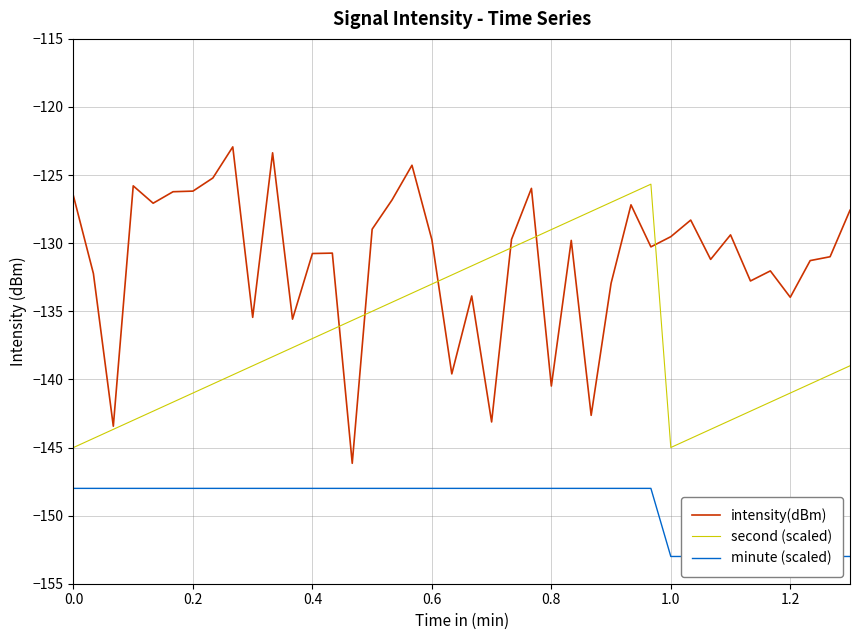

What is the minimum value shown in the chart?

-153.0